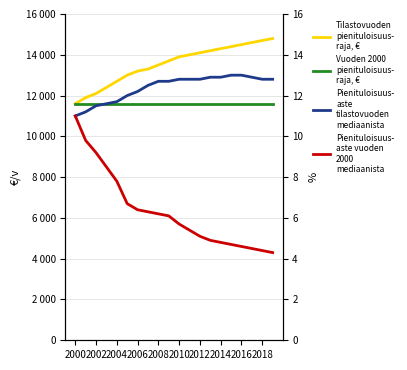

What is the total value across all series at 2018?

26317.2